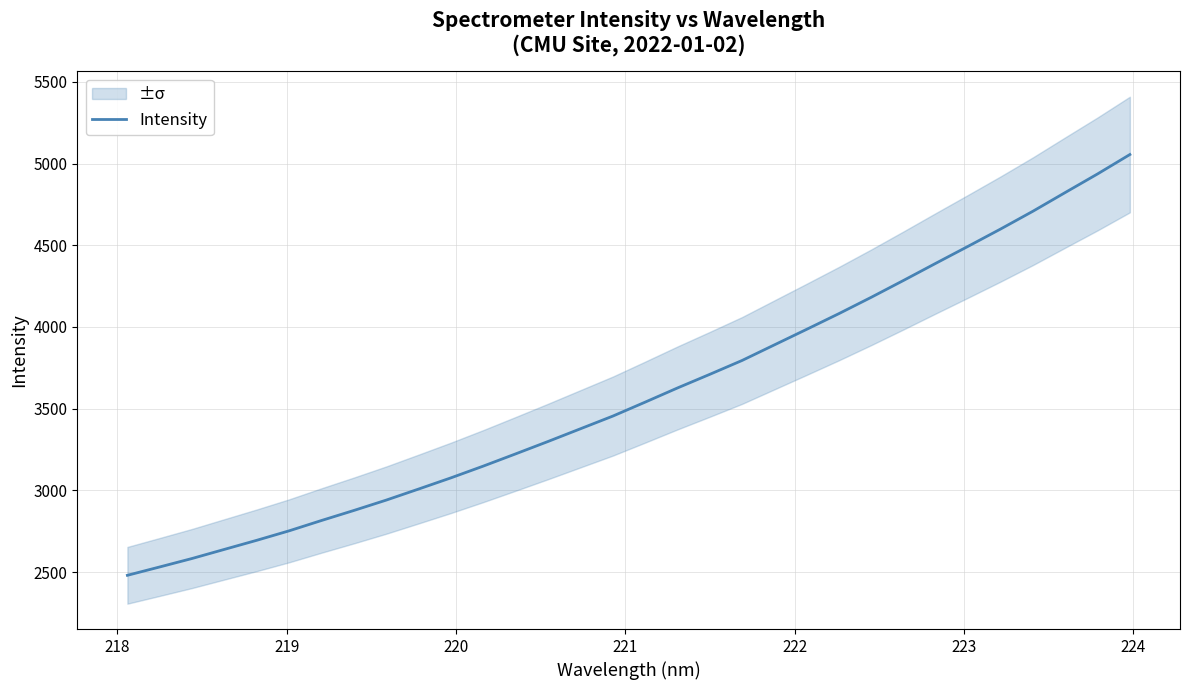

What is the sum of all values?

115010.8